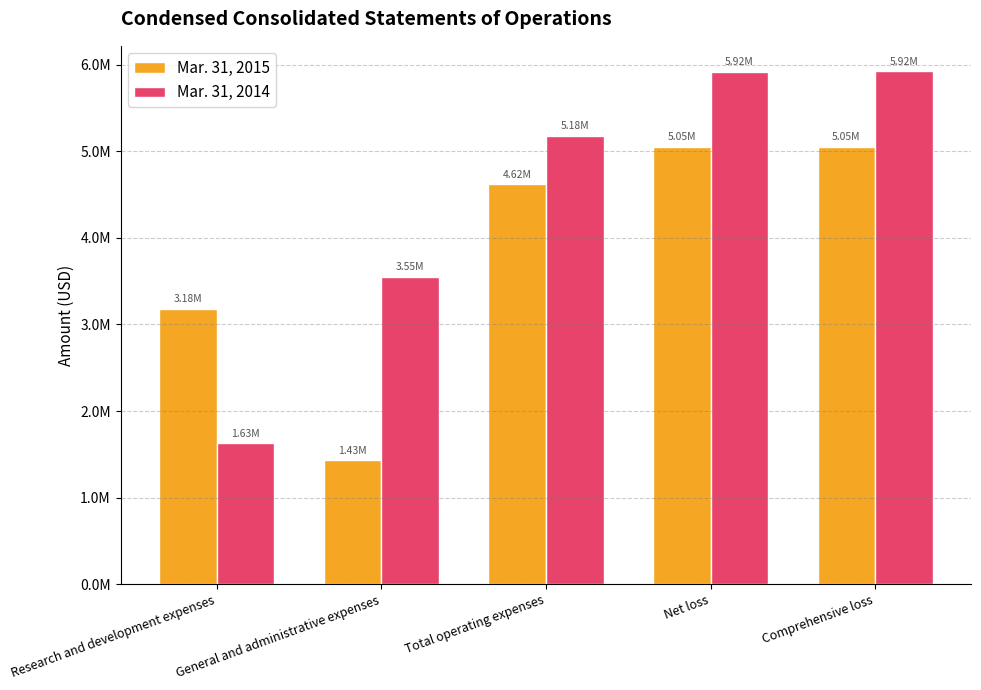

What are all the series names shown in the legend?

Mar. 31, 2015, Mar. 31, 2014